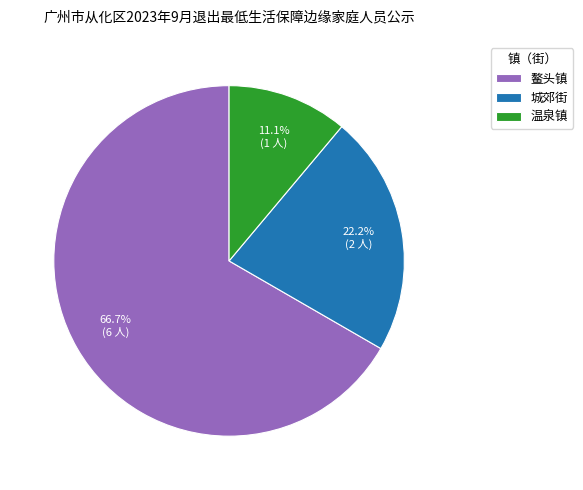

Rank the categories by value from highest to lowest.

鳌头镇, 城郊街, 温泉镇